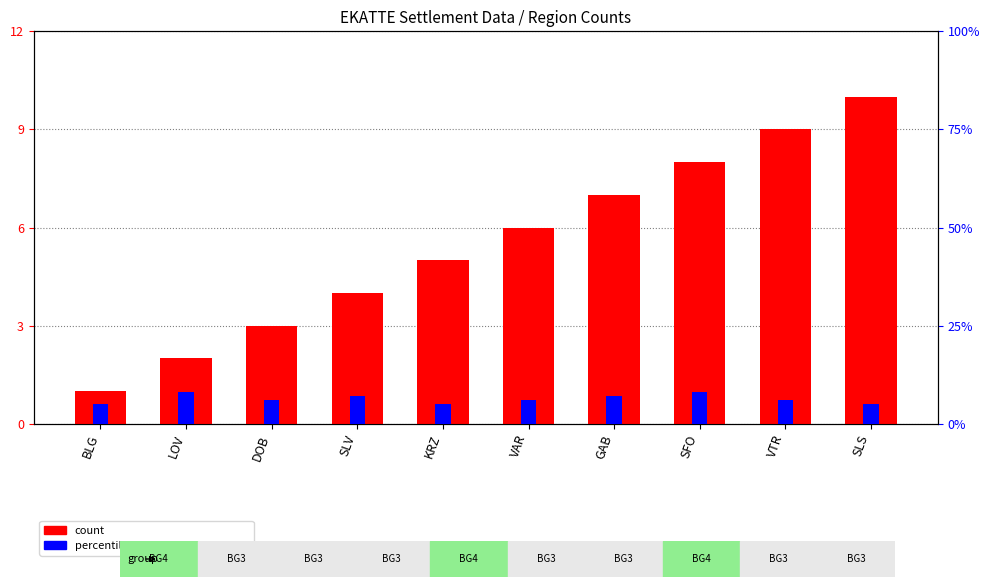

What is the value of the percentile rank within the sample bar at the 5th from the left?

5